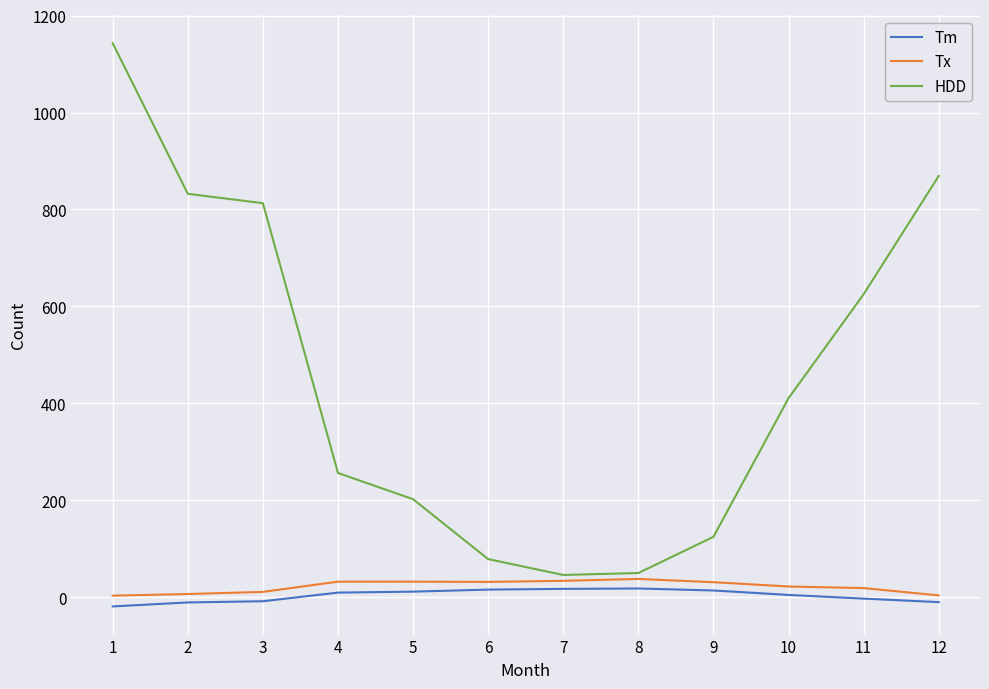

The value of HDD at 12 is 869.0. True or false?

True